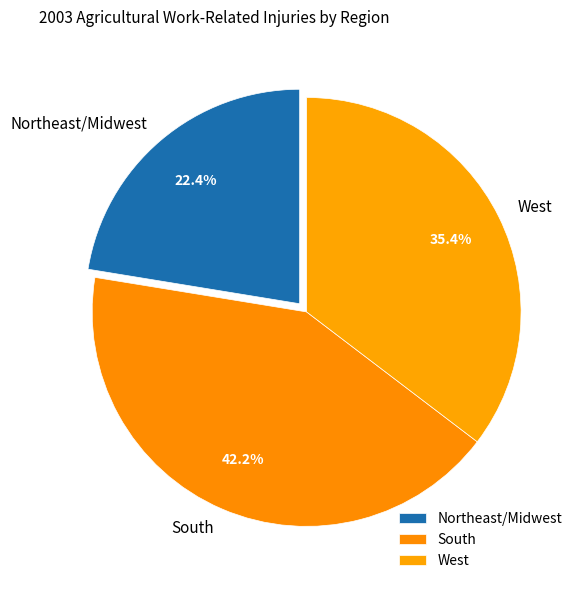

Does South account for over 50% of the chart?

No